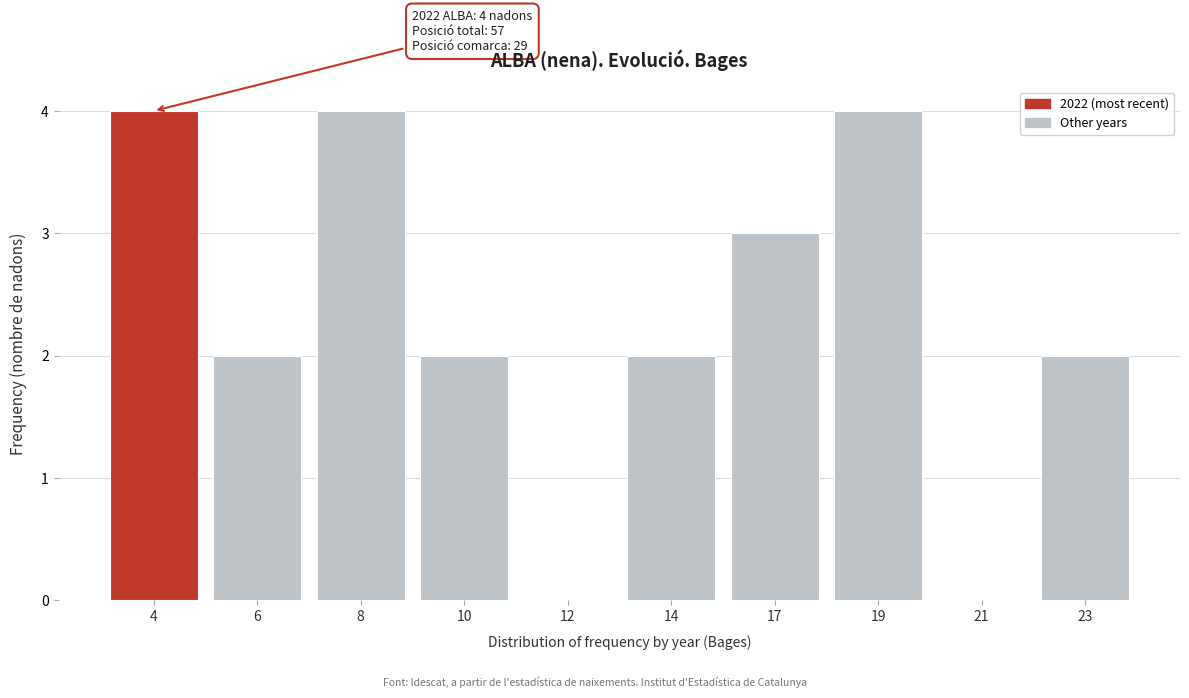

Reading left to right, extract all data points from this chart.

4=4	6=2	8=4	10=2	12=0	14=2	17=3	19=4	21=0	23=2